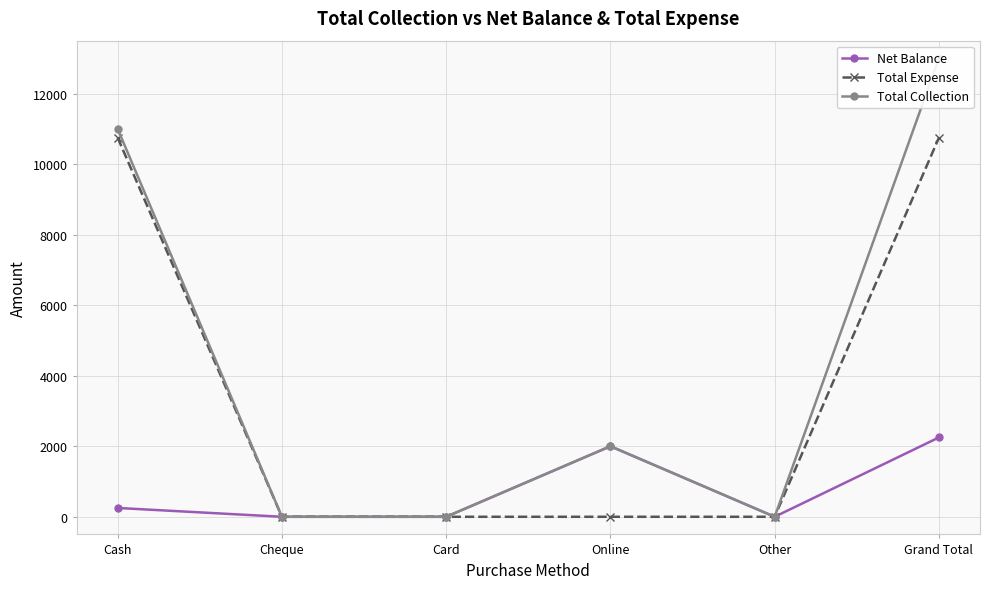

What position from the right is Cash?

6